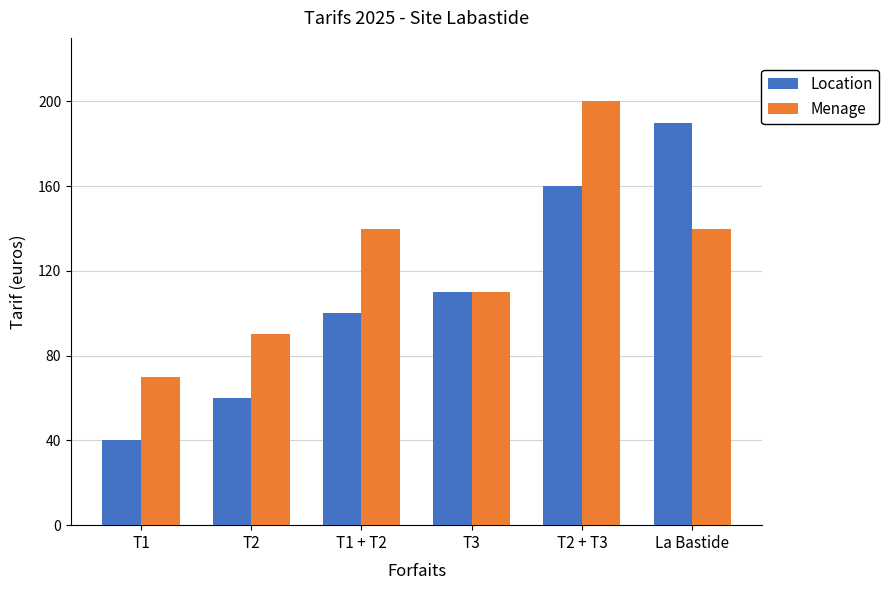

How many bars are there in total?

12